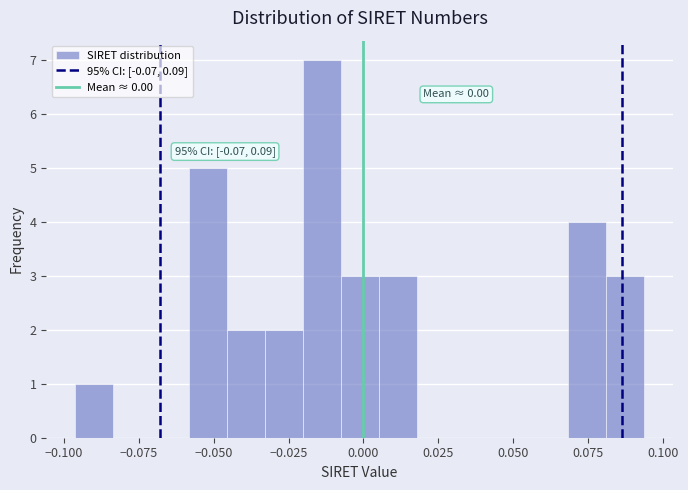

Read against the x-axis, roughly where is the centre of the tallest bar?

-0.015